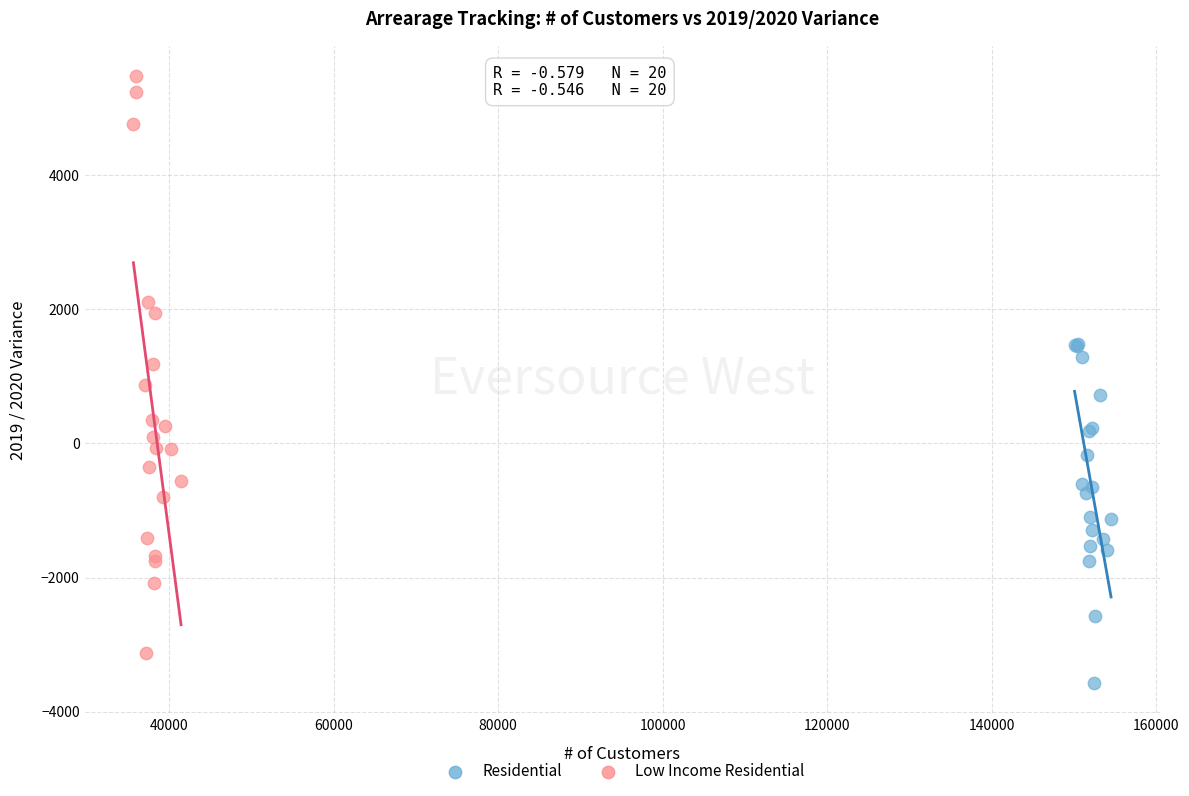

Which series reaches the maximum Y coordinate?

Low Income Residential